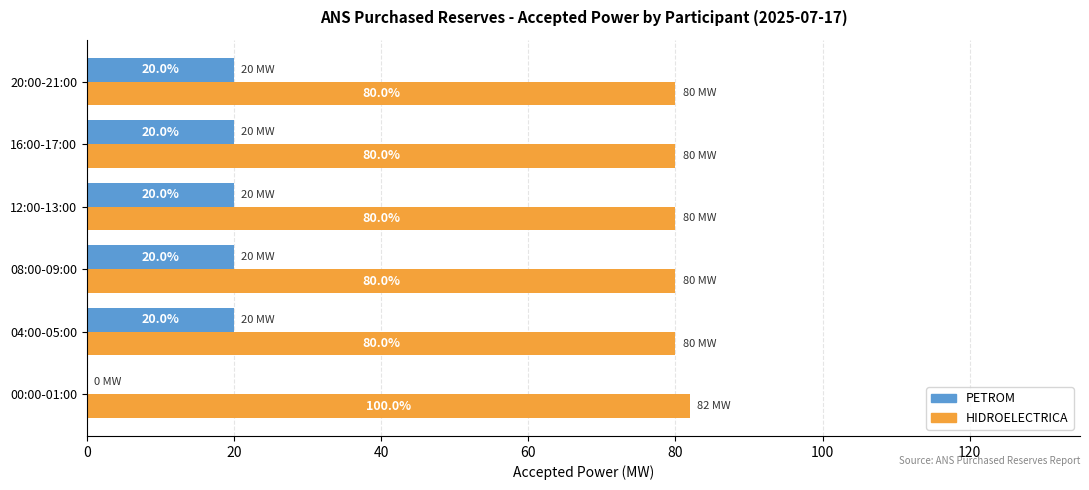

What is the sum of the PETROM values at 04:00-05:00 and 08:00-09:00?

40